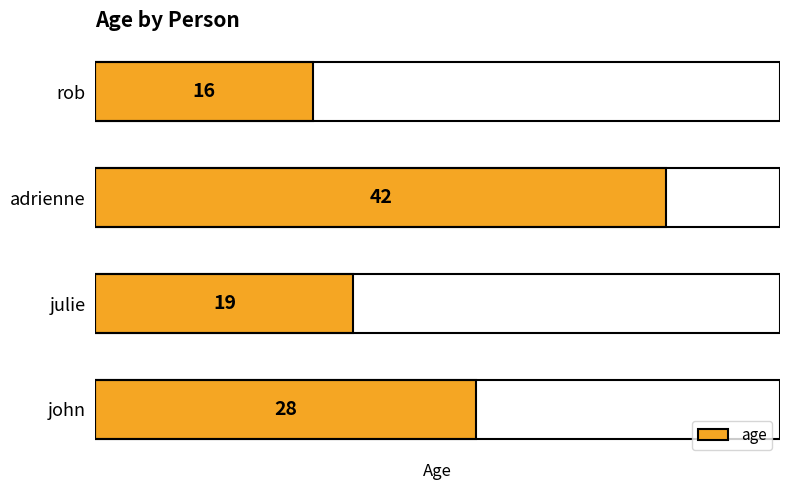

What is the difference between the second highest and minimum values?

12